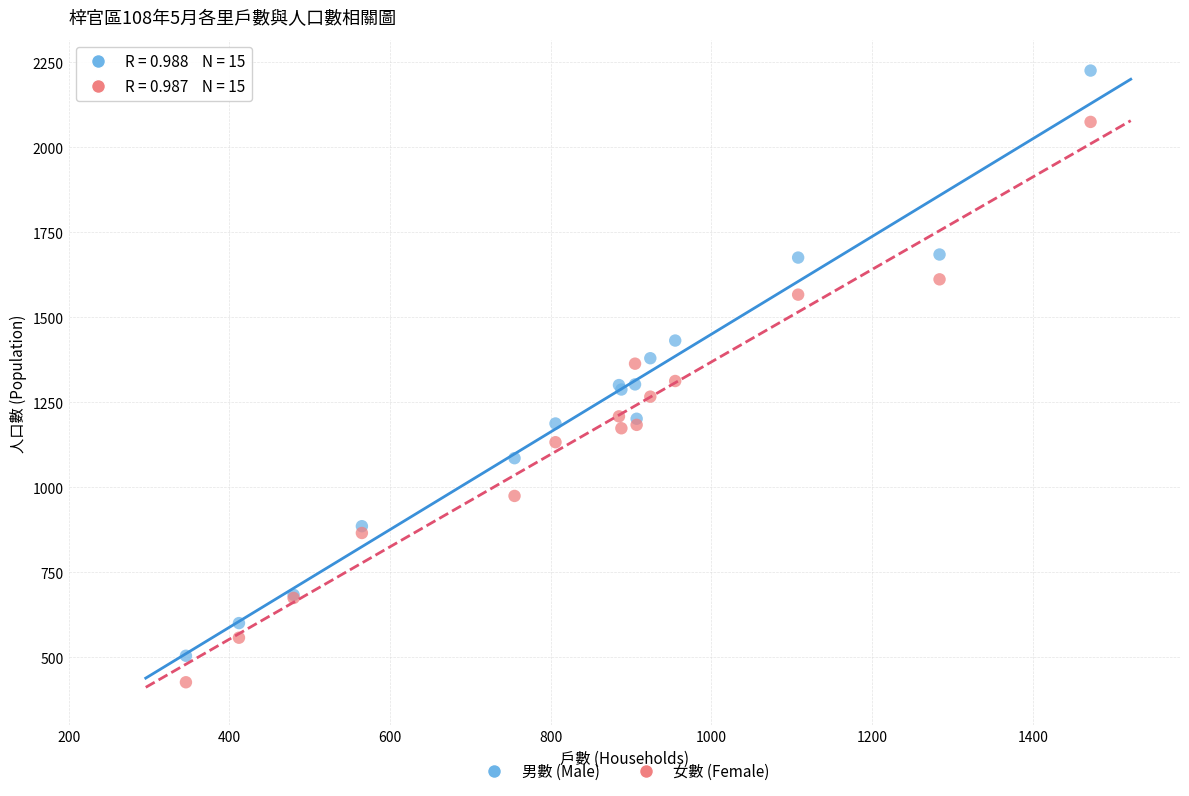

Which series reaches the maximum Y coordinate?

男數 (Male)